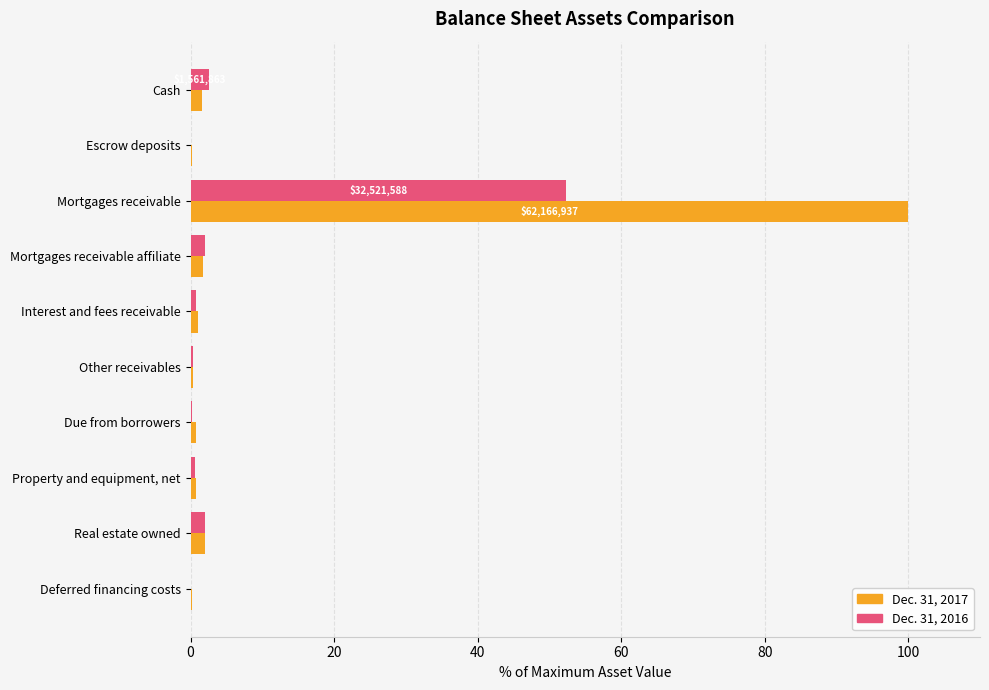

True or false: Dec. 31, 2016 has a value of 2.5 at Cash.

True